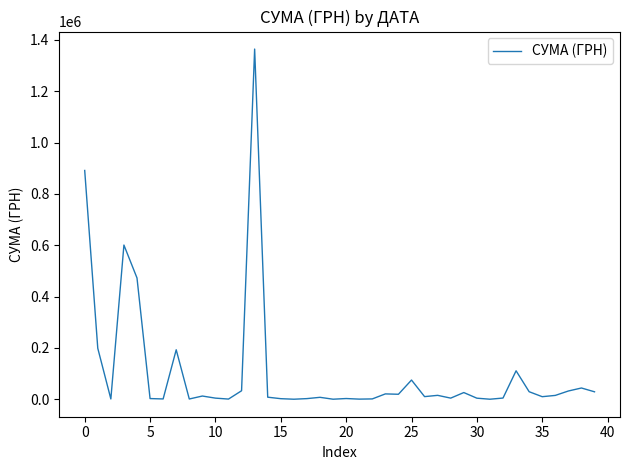

What is the greatest value displayed?

1364111.8